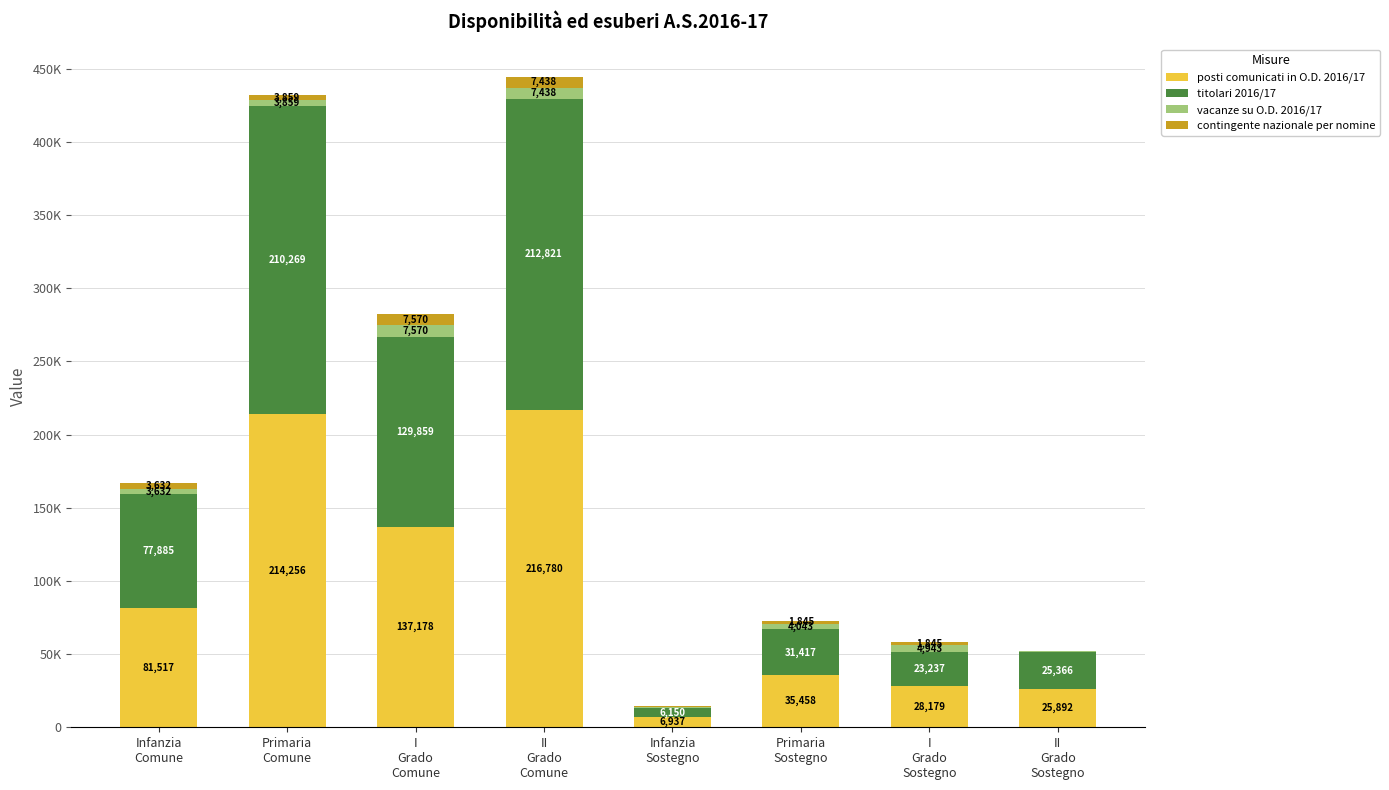

At which label is contingente nazionale per nomine closest to 4058?

Primaria
Comune